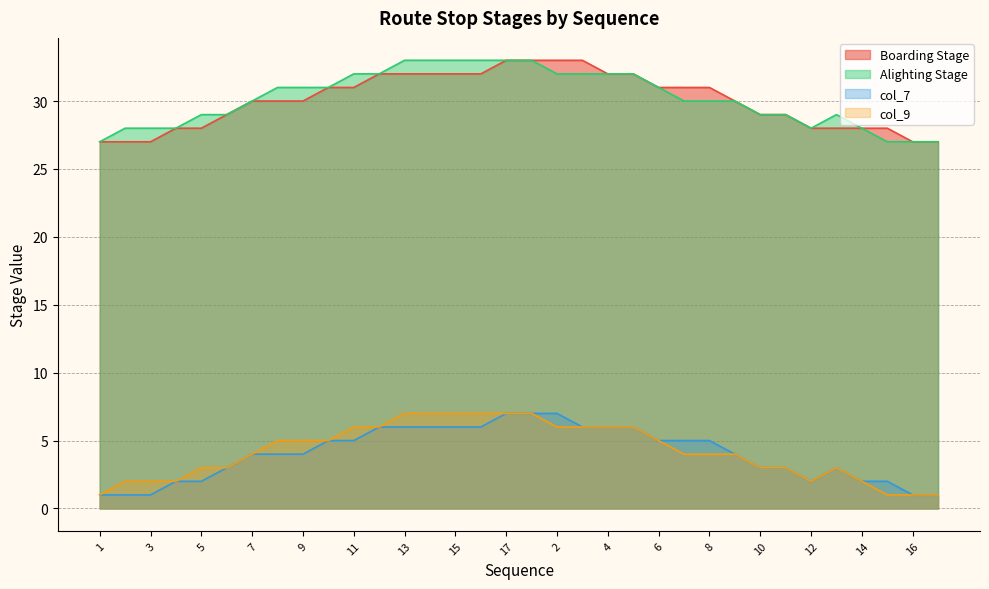

True or false: Alighting Stage and col_7 intersect in this chart.

False